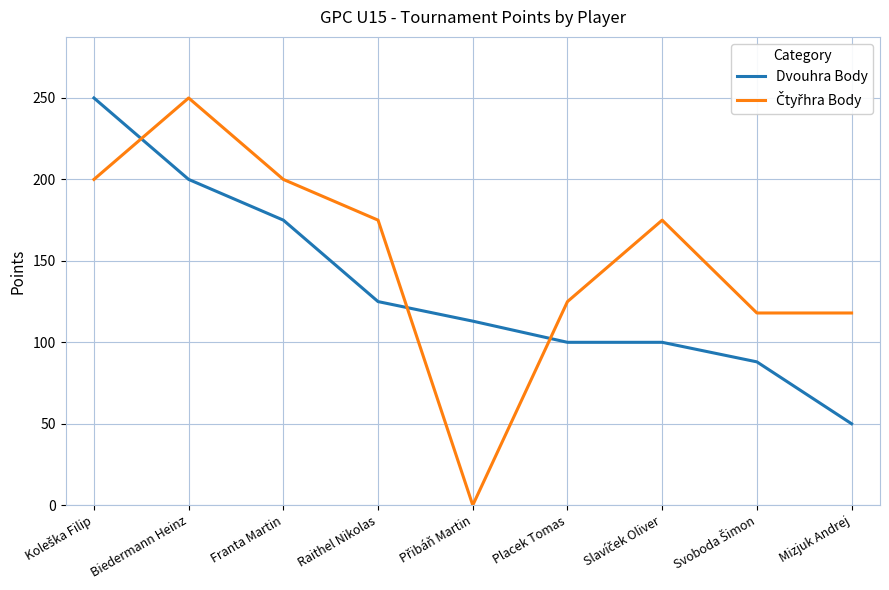

Which category has the lowest value in the Dvouhra Body series?

Mizjuk Andrej